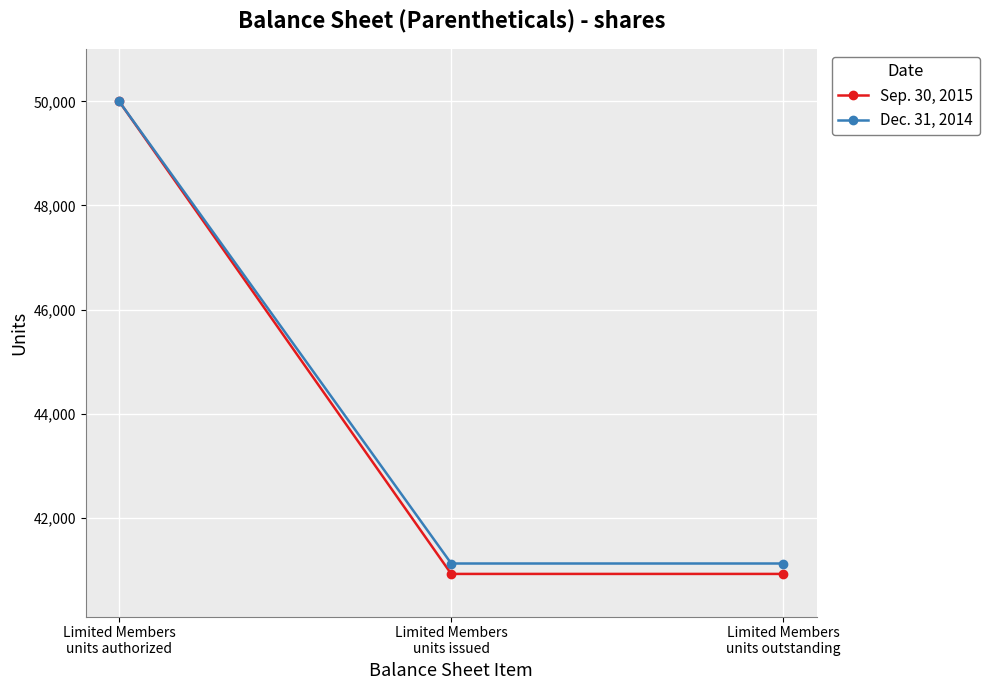

What is the value of the Dec. 31, 2014 point at the 3rd from the left?

41122